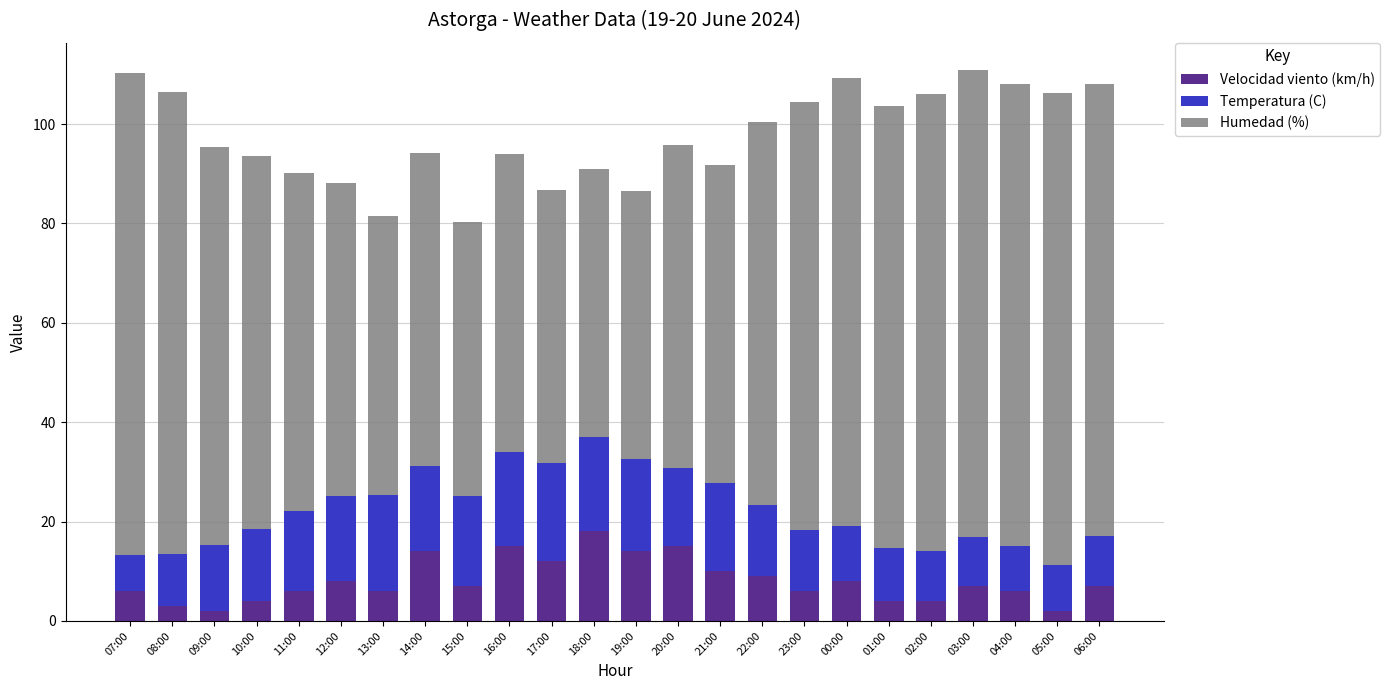

What is the difference between the second highest and second lowest values in the Velocidad viento (km/h) series?

13.0